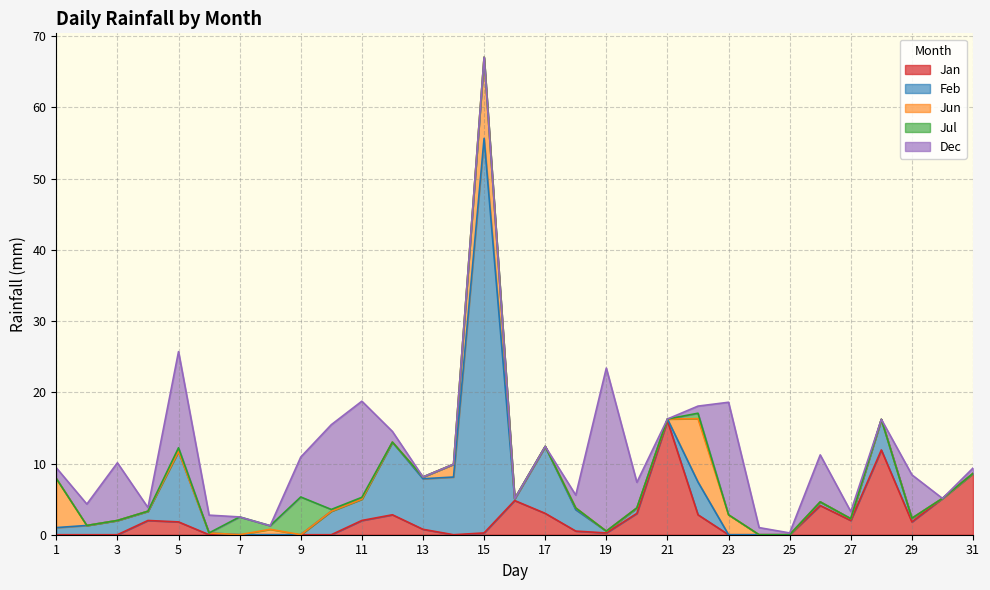

What is the spread (max minus min) of values at 28?

11.9